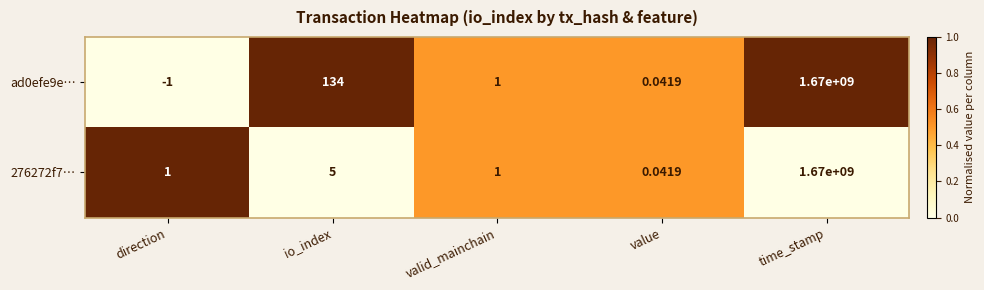

Where is 276272f7… nearest to the value 835000000?

io_index